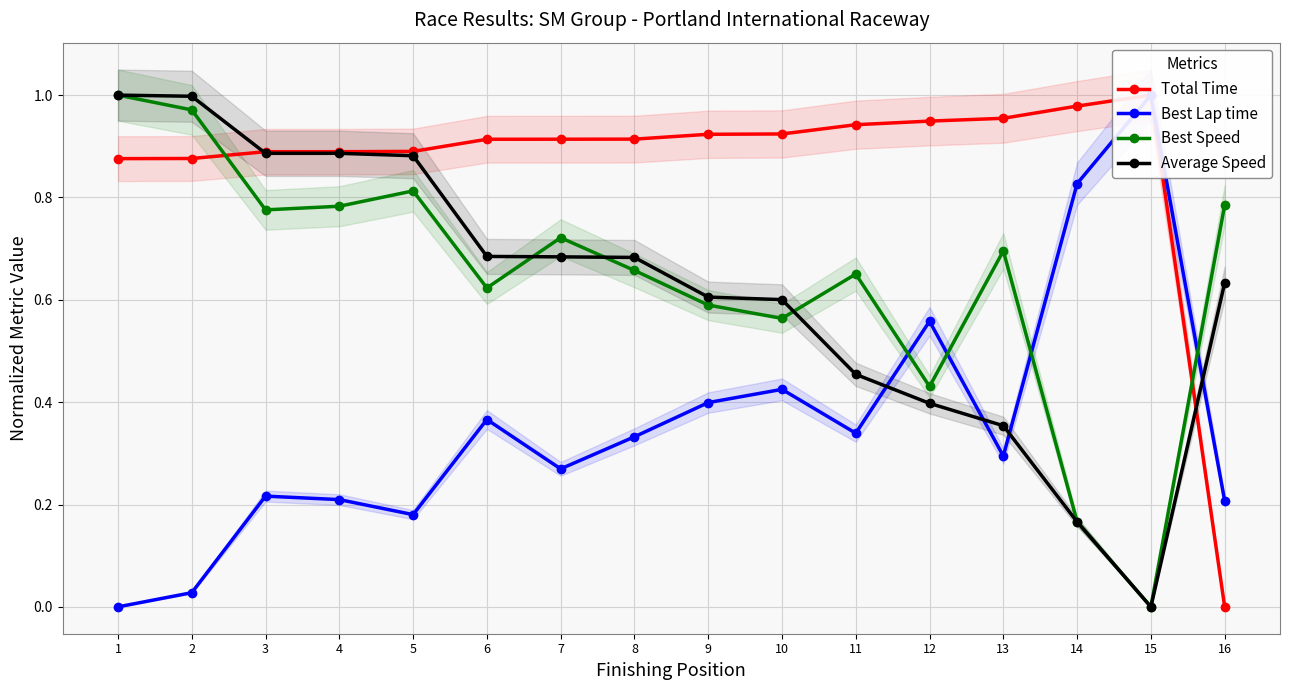

Between 10 and 16, which is larger?

10